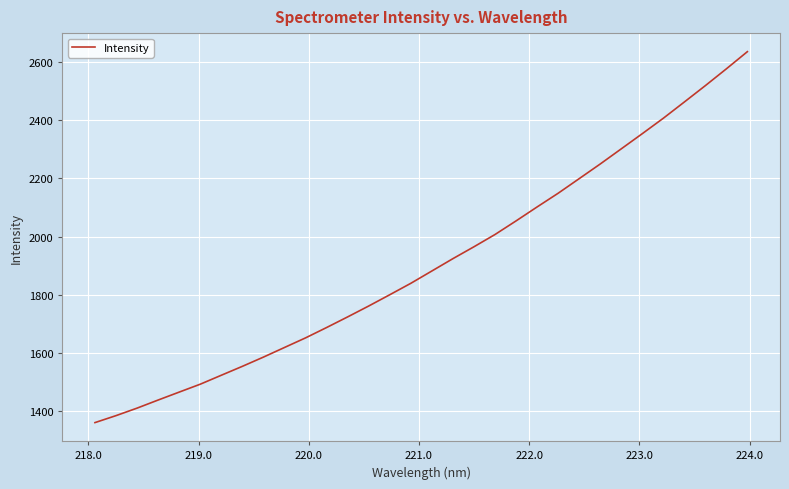

What is the difference between the maximum and minimum values?

1274.2